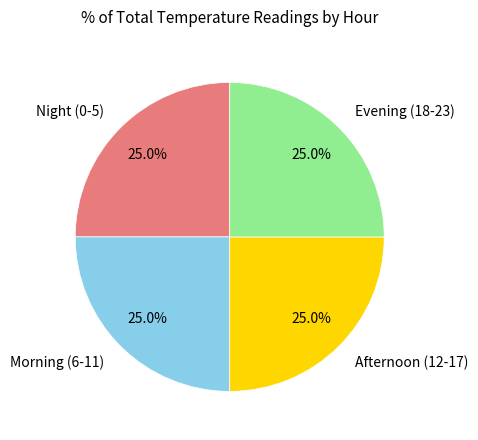

How much of the chart is everything except Morning (6-11)?

75.0%